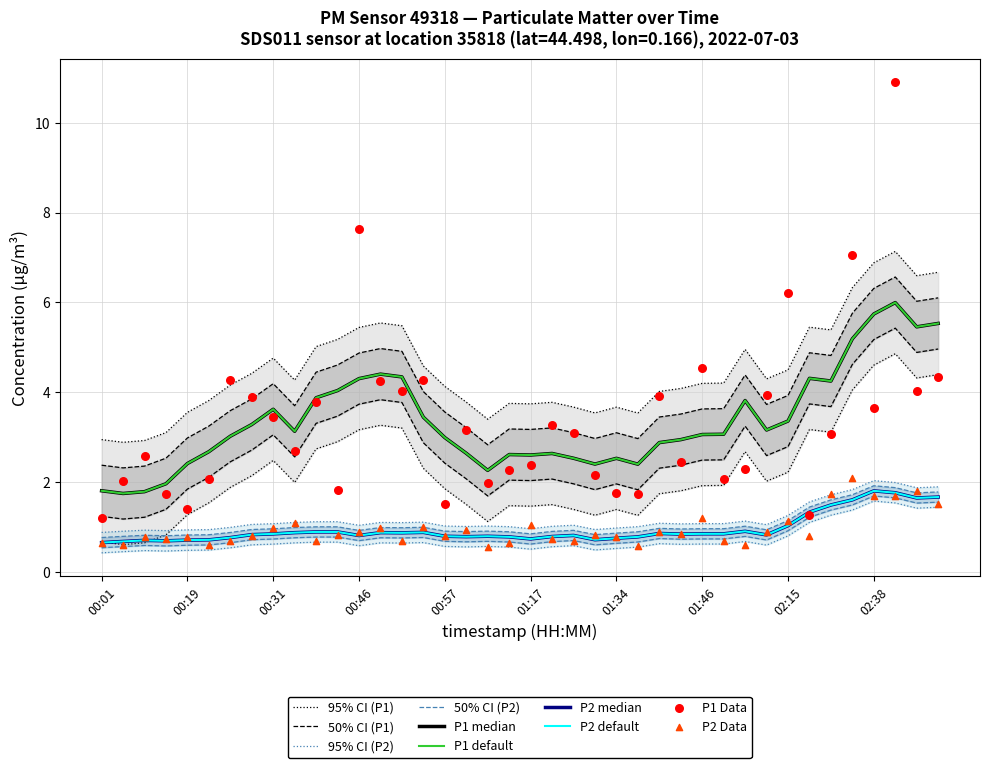

At which category is the sum across all series the highest?

37